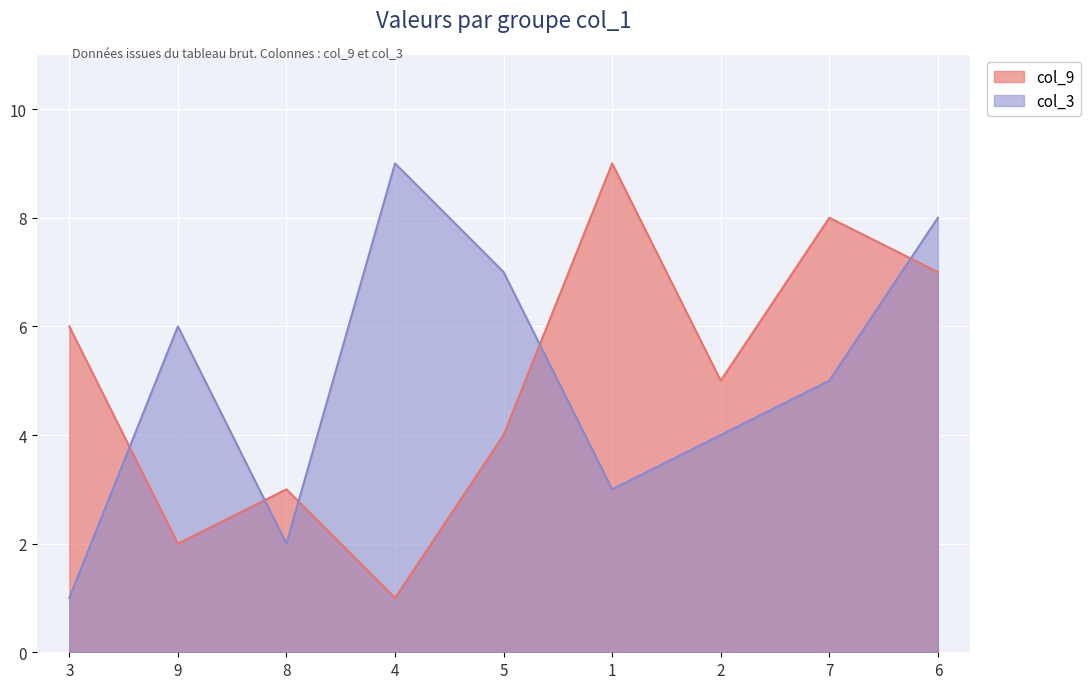

Reading left to right, transcribe all the data shown in this chart.

col_9: 3=6	9=2	8=3	4=1	5=4	1=9	2=5	7=8	6=7
col_3: 3=1	9=6	8=2	4=9	5=7	1=3	2=4	7=5	6=8